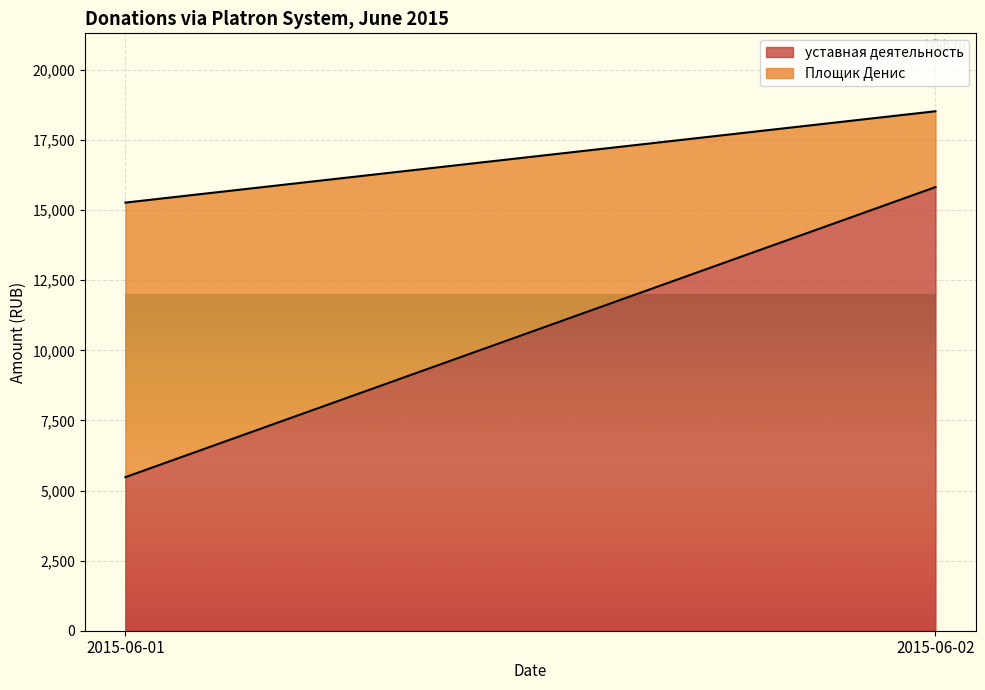

Reading left to right, what are the values for уставная деятельность?

5476.8	15820.1